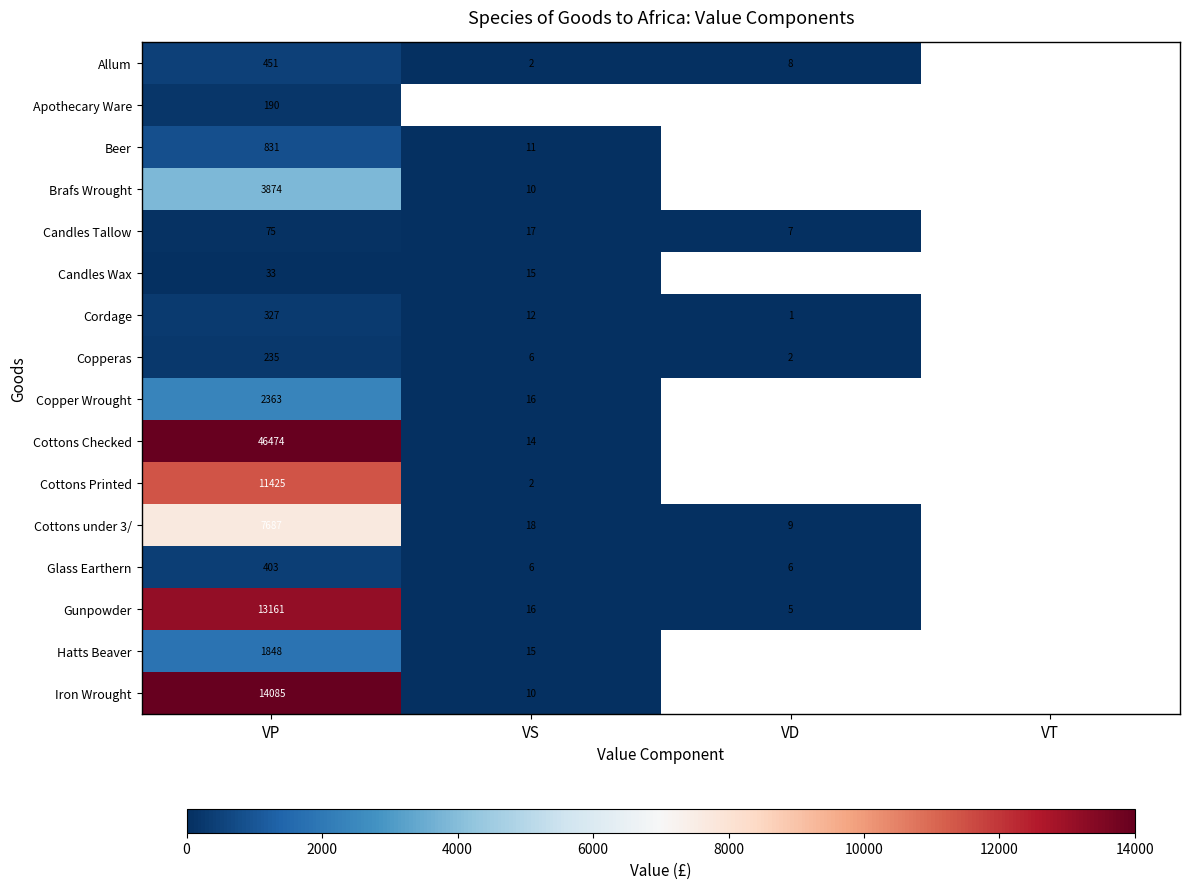

Is it true that Copperas equals 1 at VD?

False